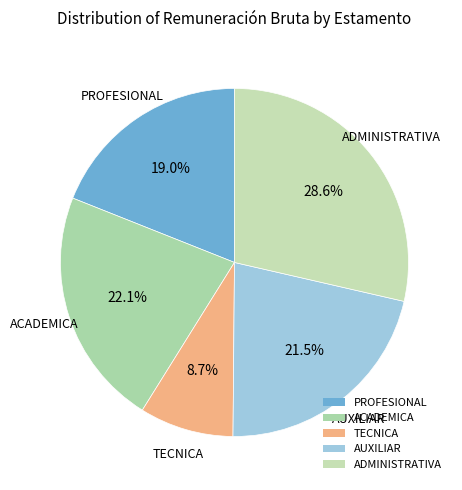

How many segments does this pie chart have?

5